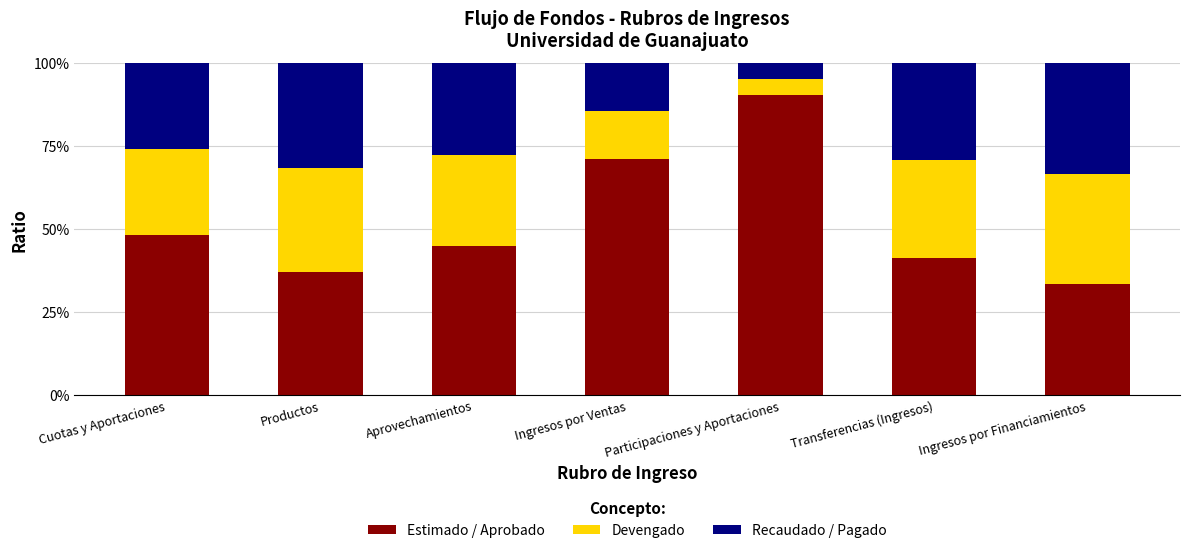

Which has a higher value, Transferencias (Ingresos) or Productos?

Transferencias (Ingresos)